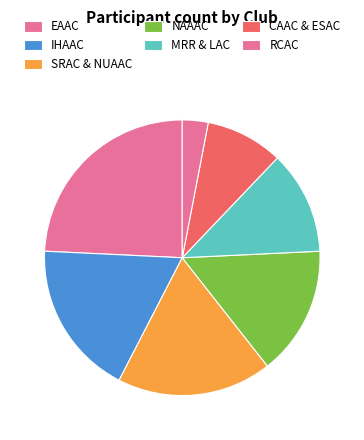

Which category has the smallest portion of the pie?

RCAC